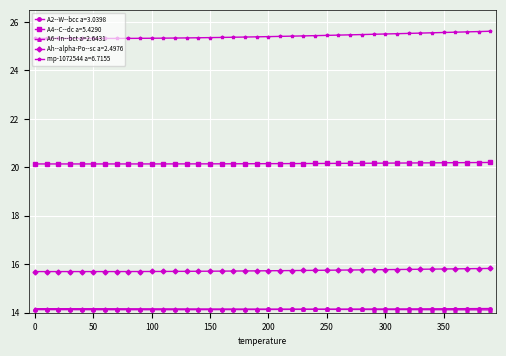

Which series has the largest total across all categories?

mp-1072544 a=6.7155